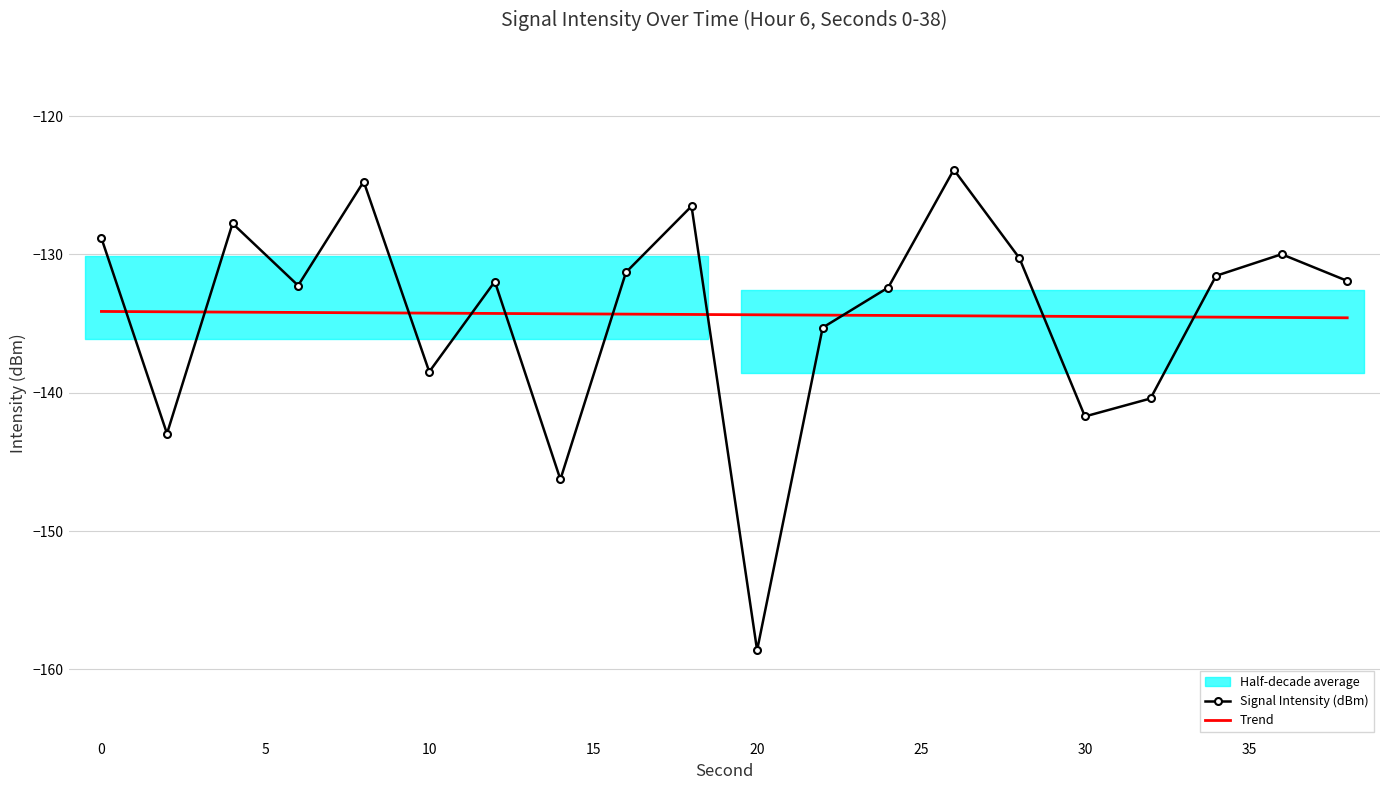

Reading left to right, list all the values displayed in this chart.

Signal Intensity (dBm): -128.8	-143.0	-127.8	-132.2	-124.7	-138.5	-132.0	-146.3	-131.3	-126.5	-158.6	-135.3	-132.4	-123.9	-130.3	-141.7	-140.4	-131.5	-130.0	-131.9
Trend: -134.1	-134.1	-134.2	-134.2	-134.2	-134.2	-134.3	-134.3	-134.3	-134.3	-134.4	-134.4	-134.4	-134.4	-134.5	-134.5	-134.5	-134.5	-134.6	-134.6